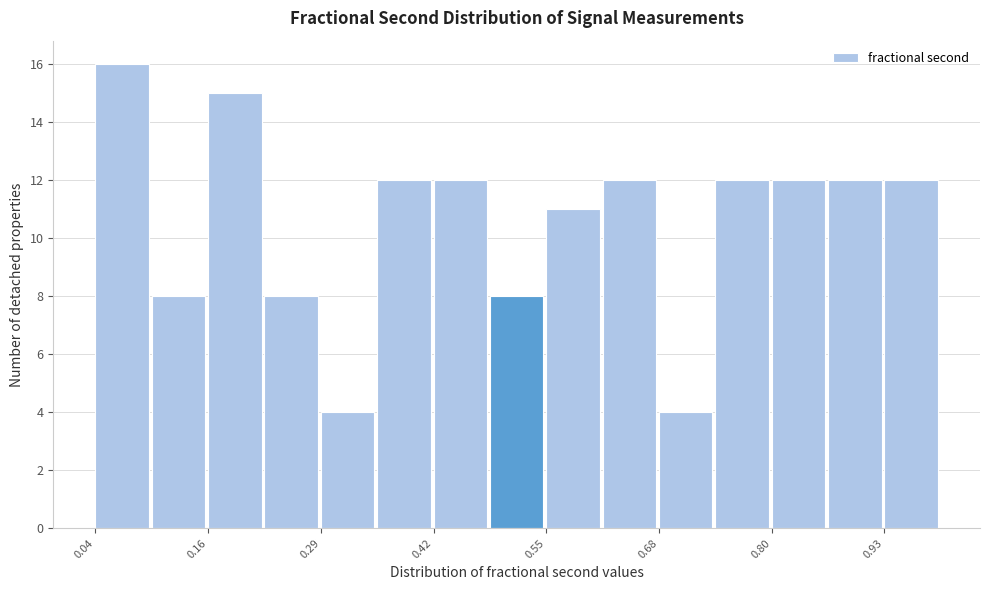

Read against the x-axis, roughly where is the centre of the tallest bar?

0.06